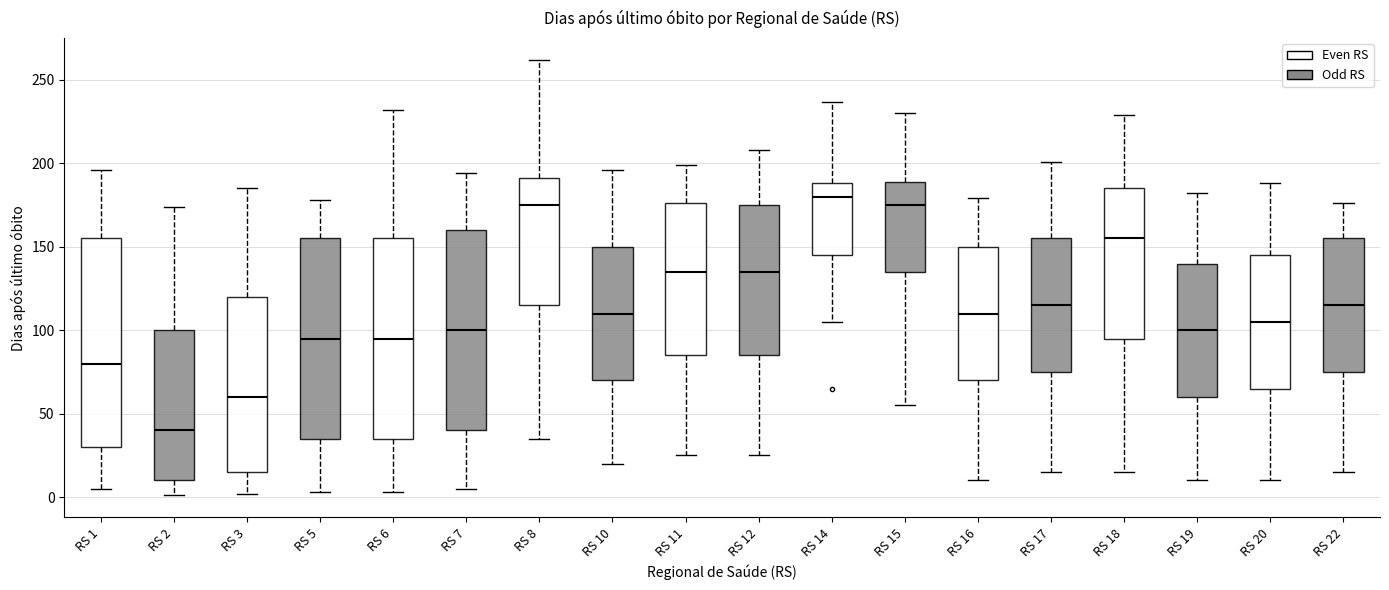

Where is the lower edge of the box for RS 16 on the y-axis? The values are not printed on the chart, so give them approximately, as read against the axis.

70